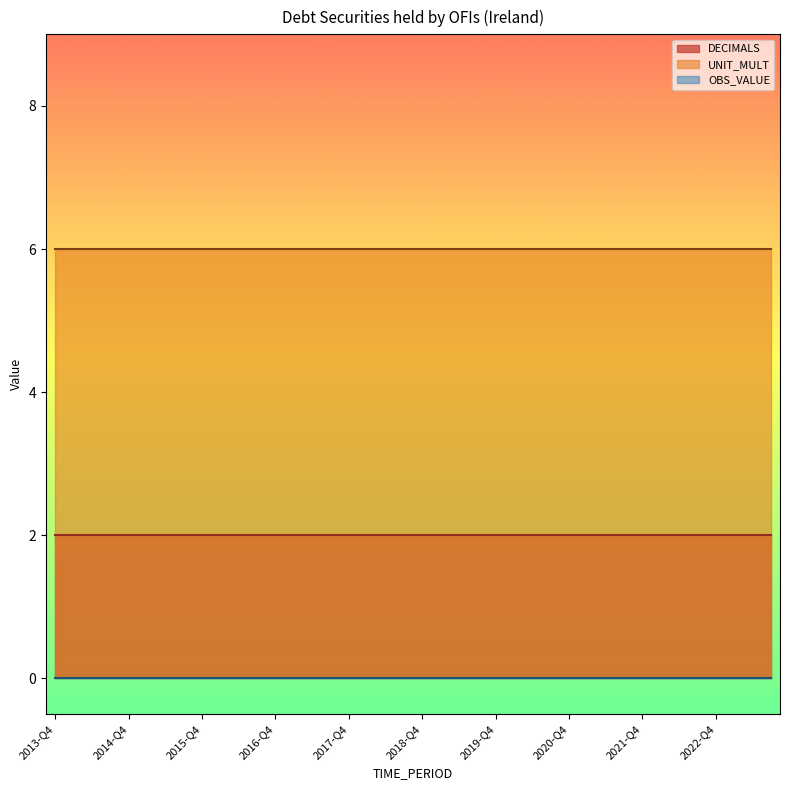

The value of UNIT_MULT at 2014-Q3 is 6. True or false?

True